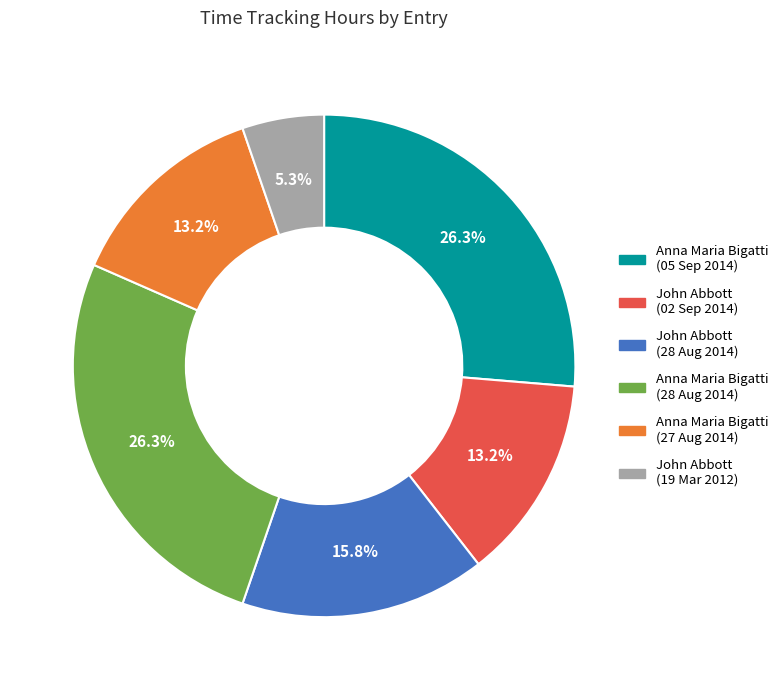

To the nearest percent, what is the difference between the largest and smallest slice percentages?

21%